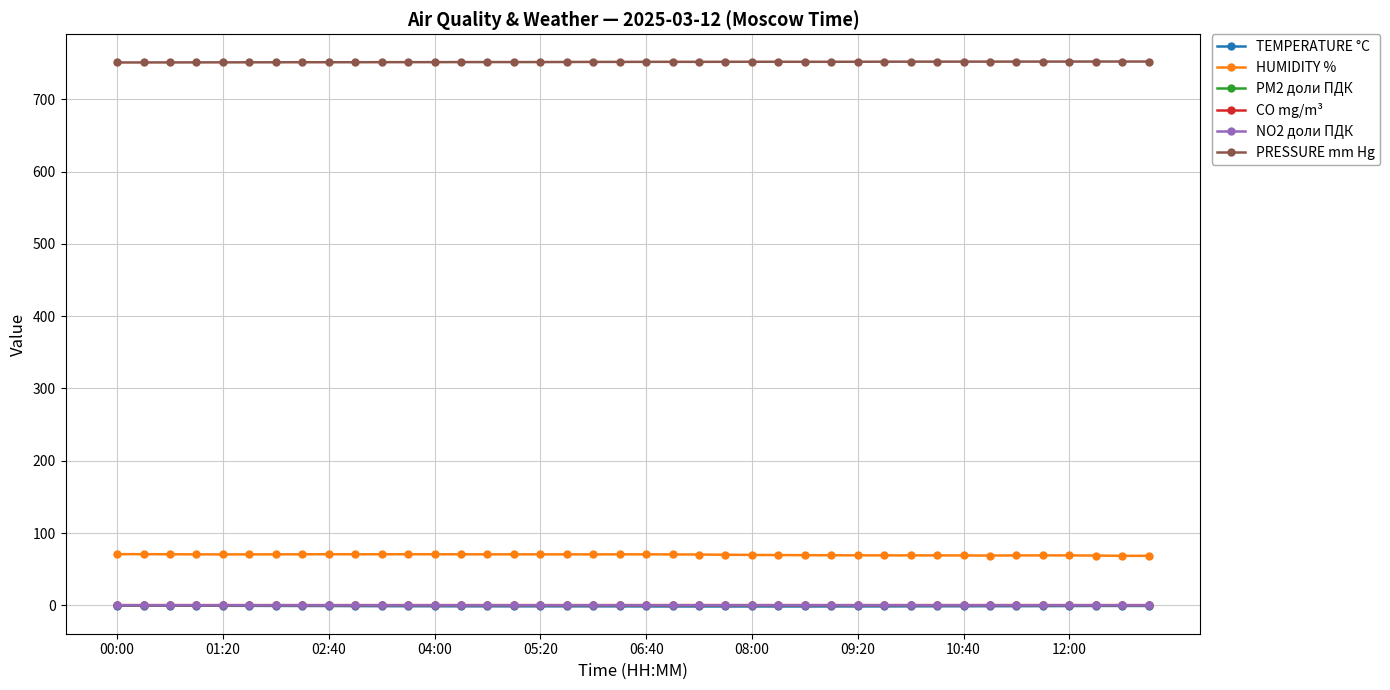

True or false: HUMIDITY % and PM2 доли ПДК cross at least once.

False